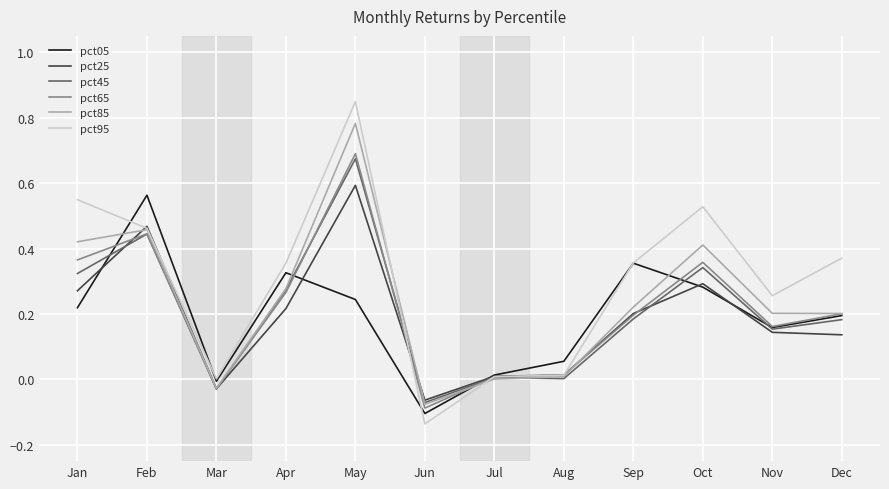

At which category is the sum across all series the highest?

May